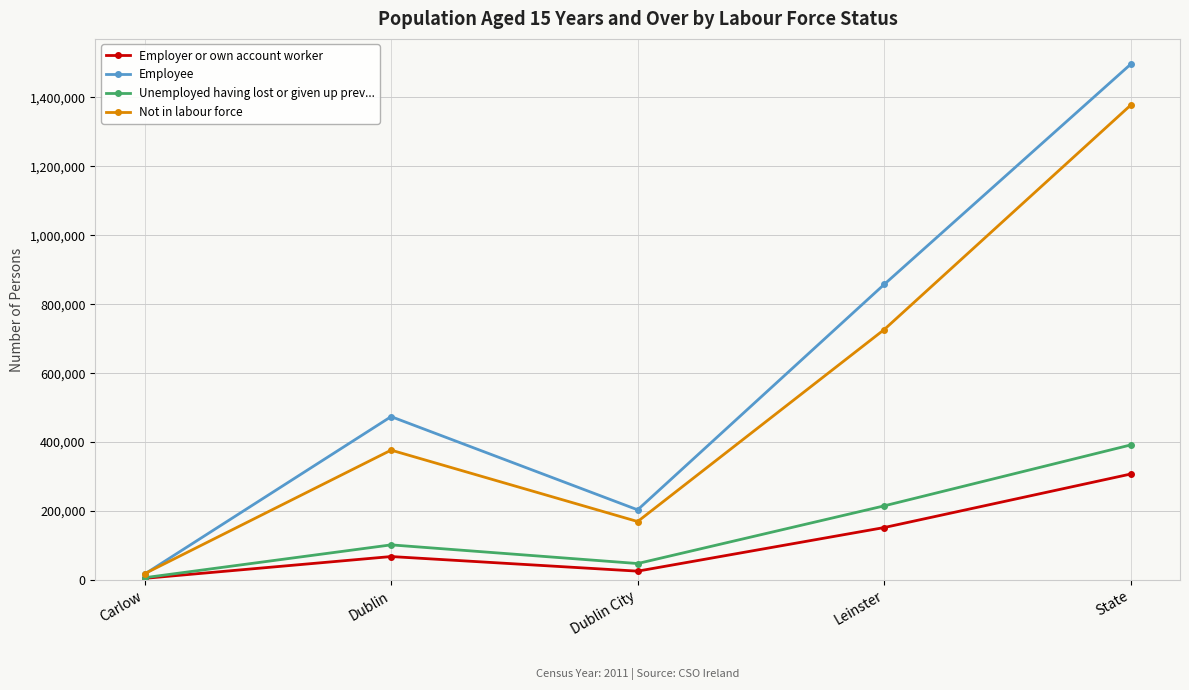

Reading left to right, list all the values displayed in this chart.

Employer or own account worker: 3586	66891	24526	151010	306278
Employee: 15851	472837	202439	856336	1495210
Unemployed having lost or given up prev...: 5499	100771	46613	213925	390677
Not in labour force: 17053	375639	168455	725298	1376459